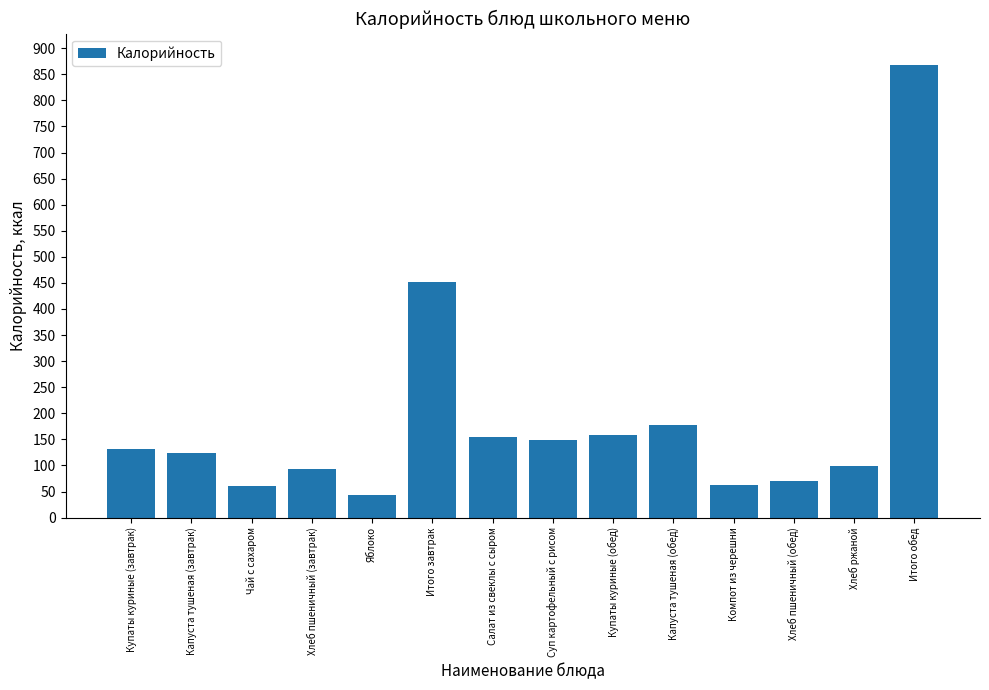

What is the smallest value displayed?

44.0